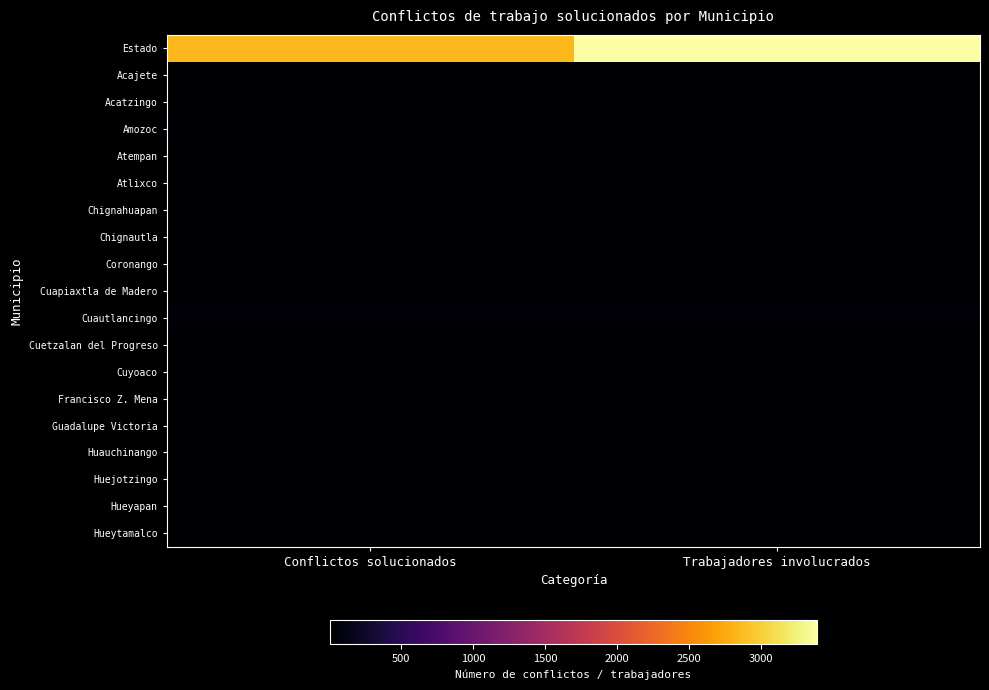

Between Conflictos solucionados and Trabajadores involucrados, which is larger?

Trabajadores involucrados